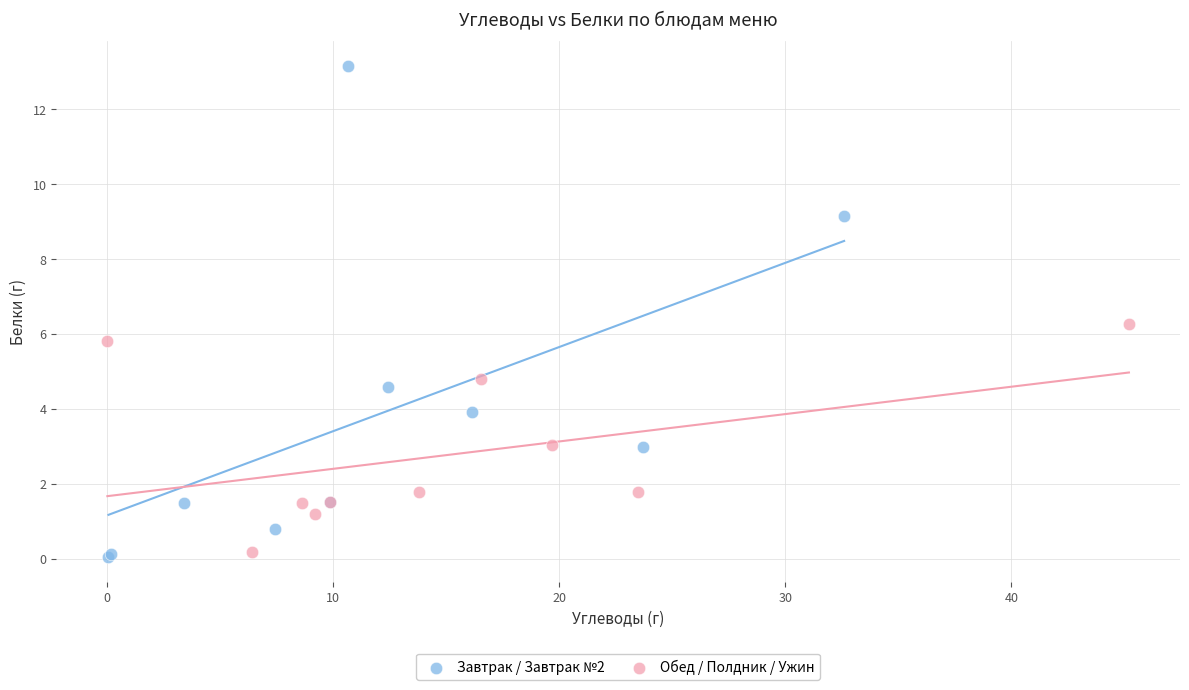

Which series has the largest Y range (max minus min)?

Завтрак / Завтрак №2